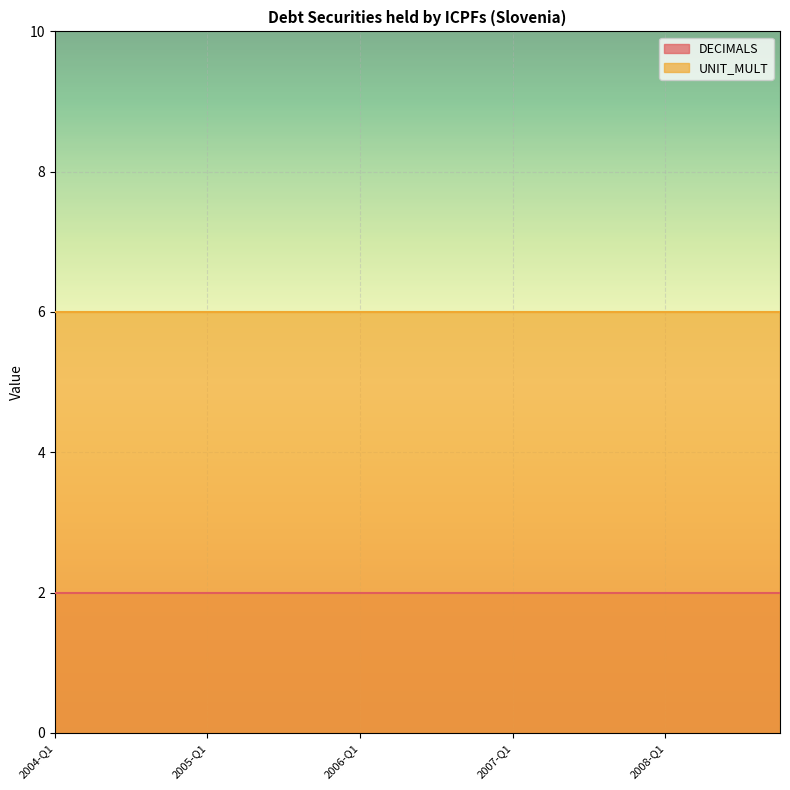

At 2007-Q2, list the series in order from largest to smallest.

UNIT_MULT, DECIMALS